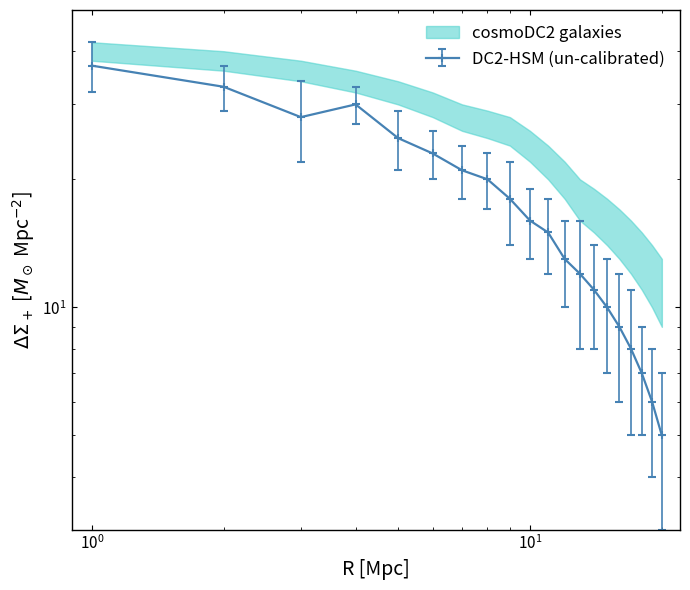

At which category is the sum across all series the highest?

1